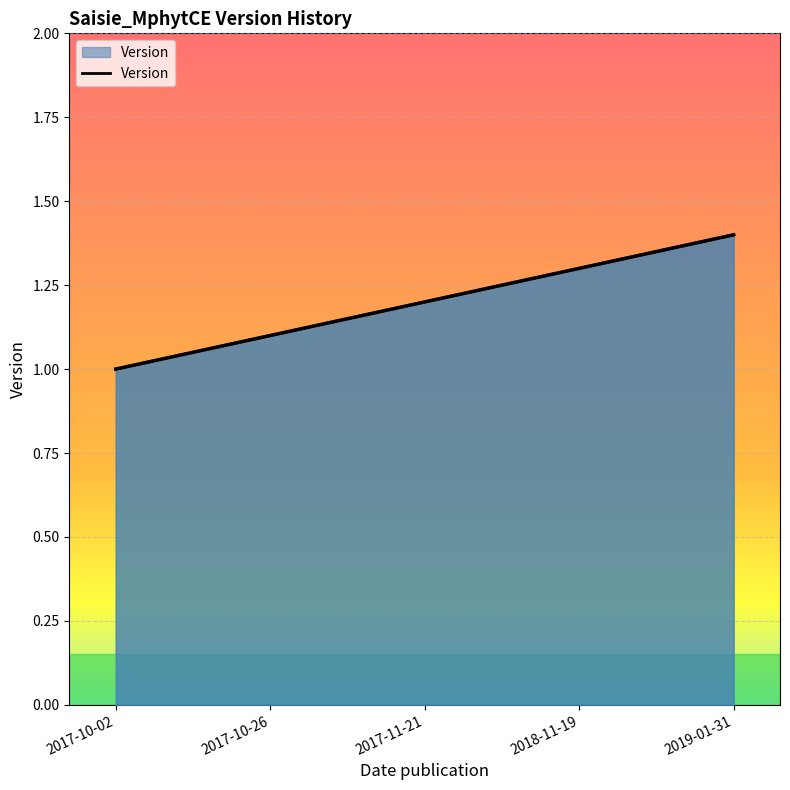

What is the value of the 1st point from the left?

1.0